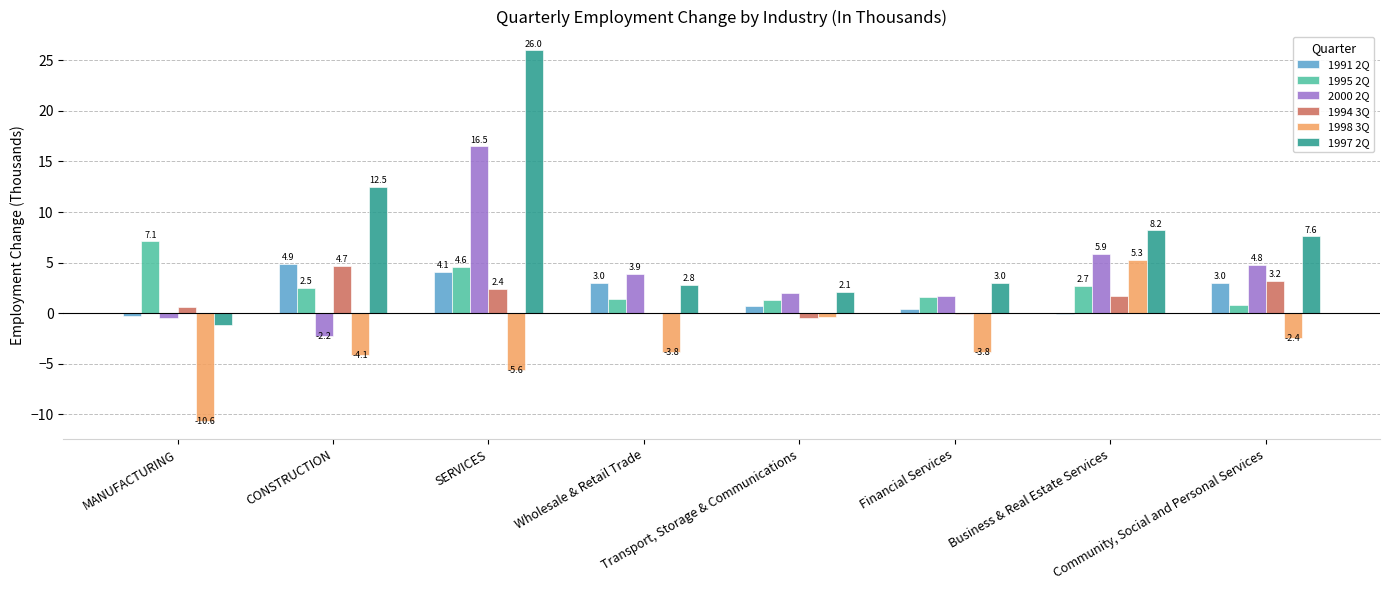

Which series has the largest total across all categories?

1997 2Q